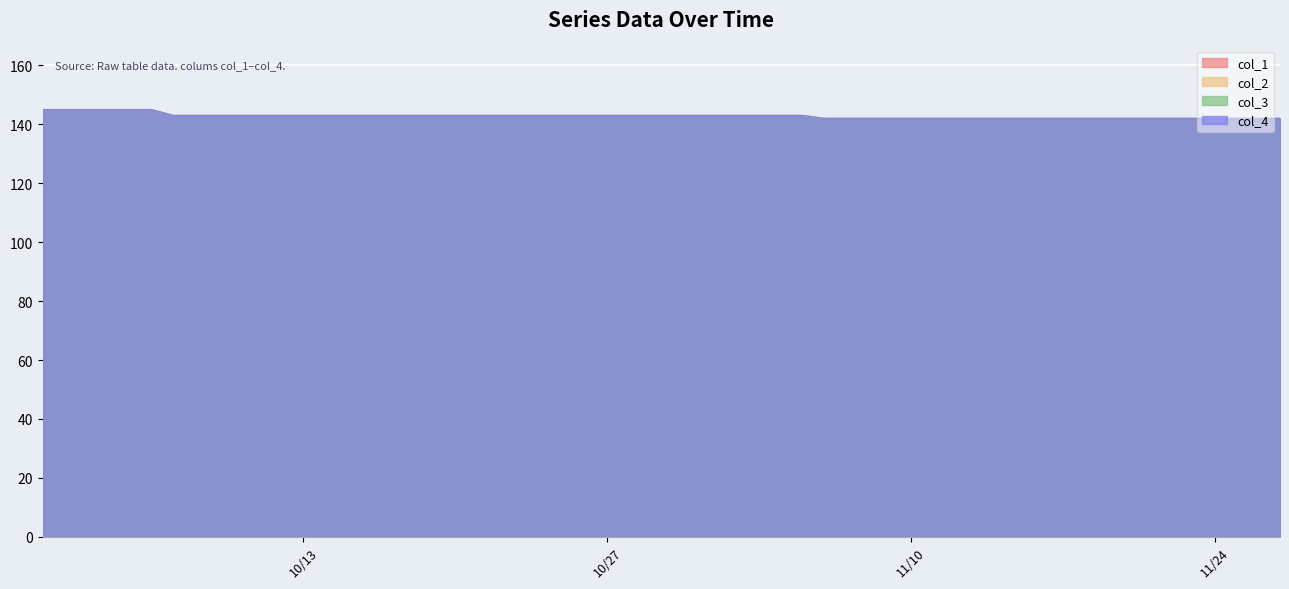

Count the number of data series in this chart.

4